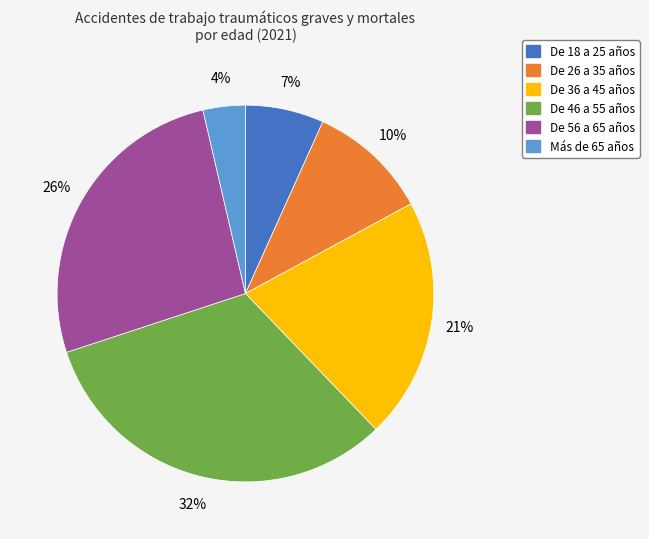

Is the sum of Más de 65 años and De 26 a 35 años greater than half?

No